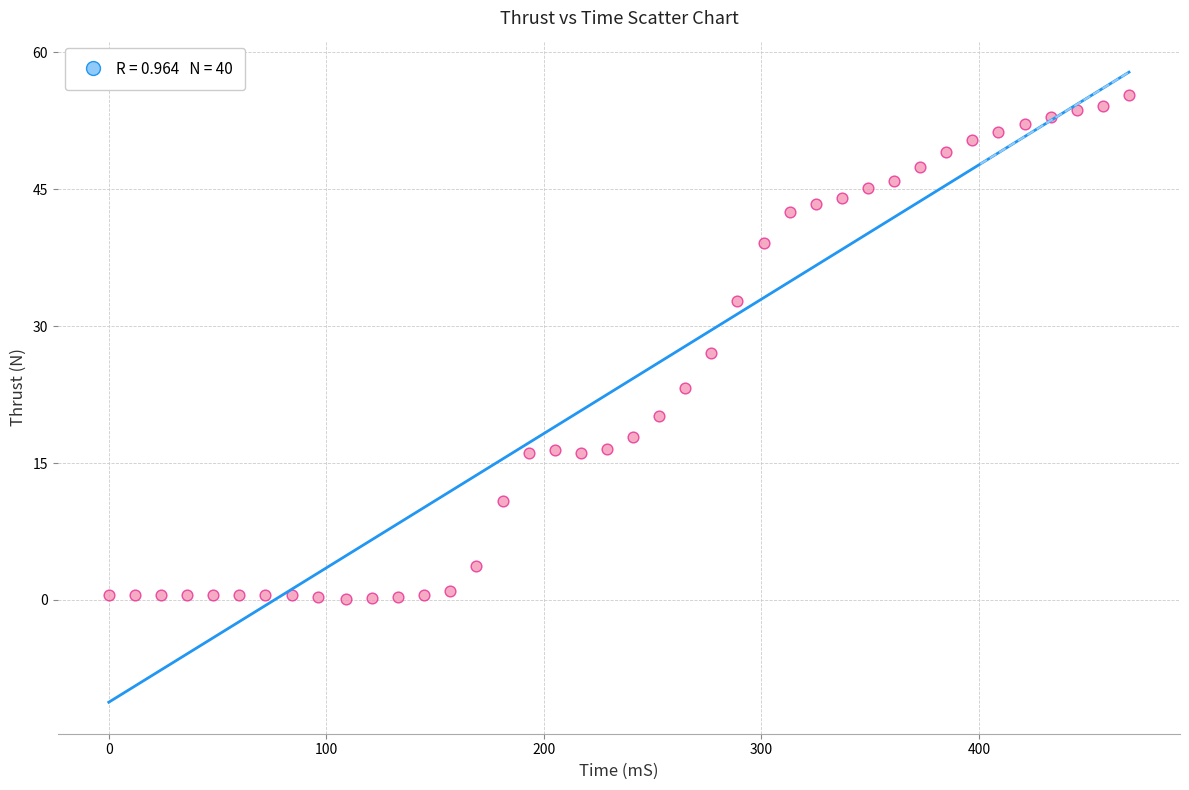

What is the range of Y values (max minus min)?

55.2